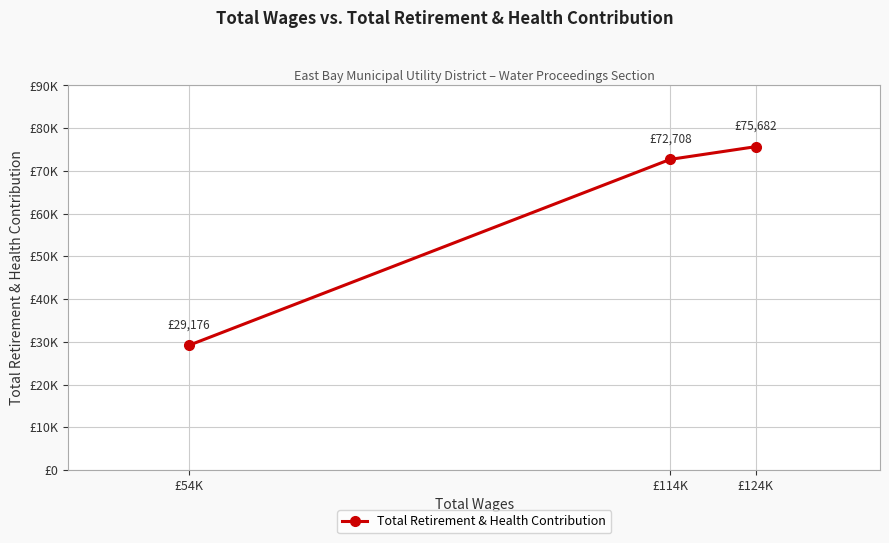

Reading right to left, what are all the values shown in this chart?

£54K=29176	£114K=72708	£124K=75682